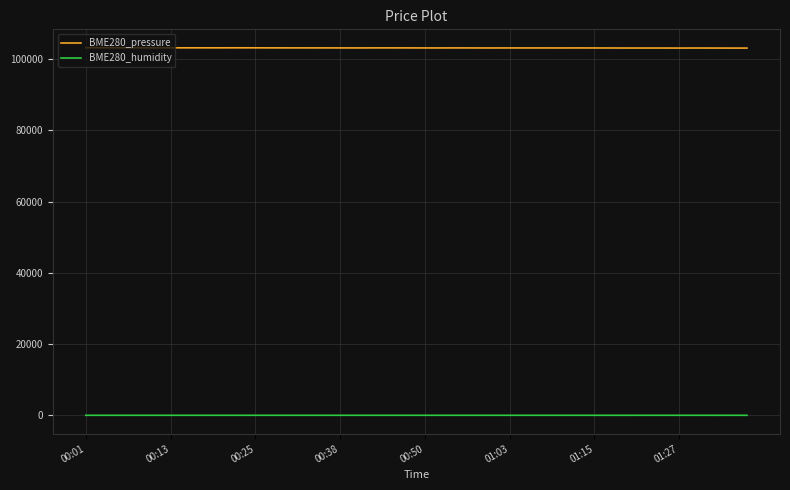

Rank the series by their average value, from lowest to highest.

BME280_humidity, BME280_pressure